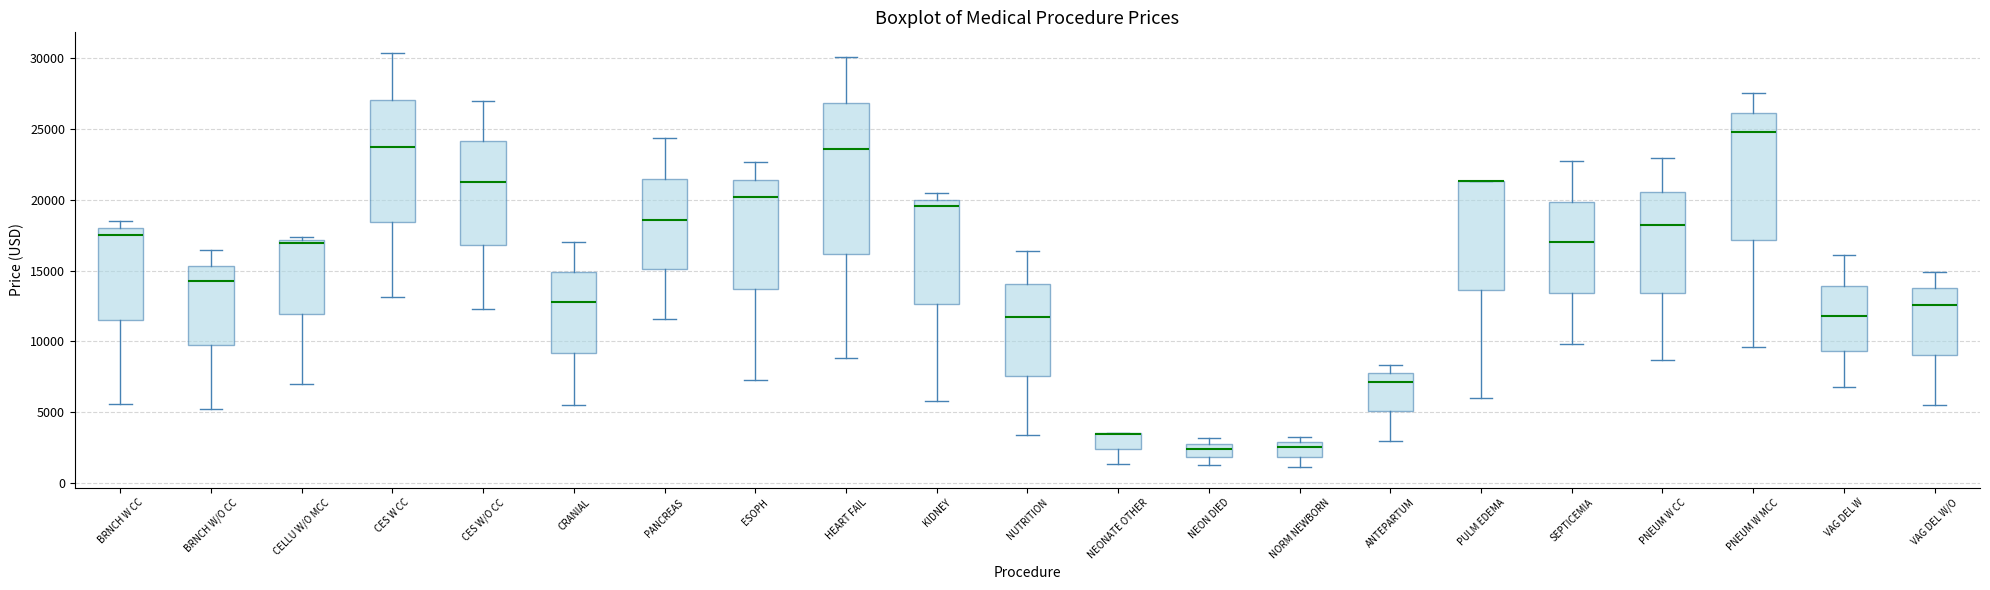

Reading left to right, transcribe this box plot: for each box, give where its median line is, the range the box spans, and where its two whiskers end, as read against the y-axis. The values are not printed on the chart, so give them approximately, as read against the axis.

BRNCH W CC: median 17500, box 11500 to 18000, whiskers 5500 to 18500
BRNCH W/O CC: median 14000, box 9500 to 15500, whiskers 5000 to 16500
CELLU W/O MCC: median 17000 (just below the box's upper edge), box 12000 to 17000, whiskers 7000 to 17500
CES W CC: median 24000, box 18500 to 27000, whiskers 13000 to 30500
CES W/O CC: median 21500, box 17000 to 24000, whiskers 12500 to 27000
CRANIAL: median 13000, box 9000 to 15000, whiskers 5500 to 17000
PANCREAS: median 18500, box 15000 to 21500, whiskers 11500 to 24500
ESOPH: median 20000, box 13500 to 21500, whiskers 7500 to 22500
HEART FAIL: median 23500, box 16000 to 27000, whiskers 9000 to 30000
KIDNEY: median 19500, box 12500 to 20000, whiskers 6000 to 20500
NUTRITION: median 11500, box 7500 to 14000, whiskers 3500 to 16500
NEONATE OTHER: median 3500 (drawn on the box's upper edge), box 2500 to 3500, whiskers 1500 to 3500
NEON DIED: median 2500, box 2000 to 3000, whiskers 1000 to 3000 (just above the box's upper edge)
NORM NEWBORN: median 2500, box 2000 to 3000, whiskers 1000 to 3000 (just above the box's upper edge)
ANTEPARTUM: median 7000, box 5000 to 8000, whiskers 3000 to 8500
PULM EDEMA: median 21500 (drawn on the box's upper edge), box 13500 to 21500, whiskers 6000 to 21500
SEPTICEMIA: median 17000, box 13500 to 20000, whiskers 10000 to 22500
PNEUM W CC: median 18000, box 13500 to 20500, whiskers 8500 to 23000
PNEUM W MCC: median 25000, box 17000 to 26000, whiskers 9500 to 27500
VAG DEL W: median 12000, box 9500 to 14000, whiskers 7000 to 16000
VAG DEL W/O: median 12500, box 9000 to 13500, whiskers 5500 to 15000